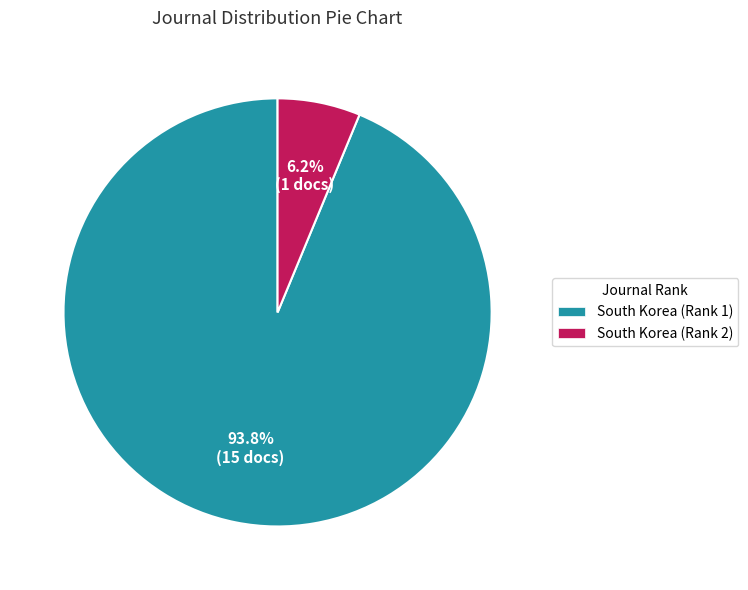

Between South Korea (Rank 1) and South Korea (Rank 2), which is larger?

South Korea (Rank 1)